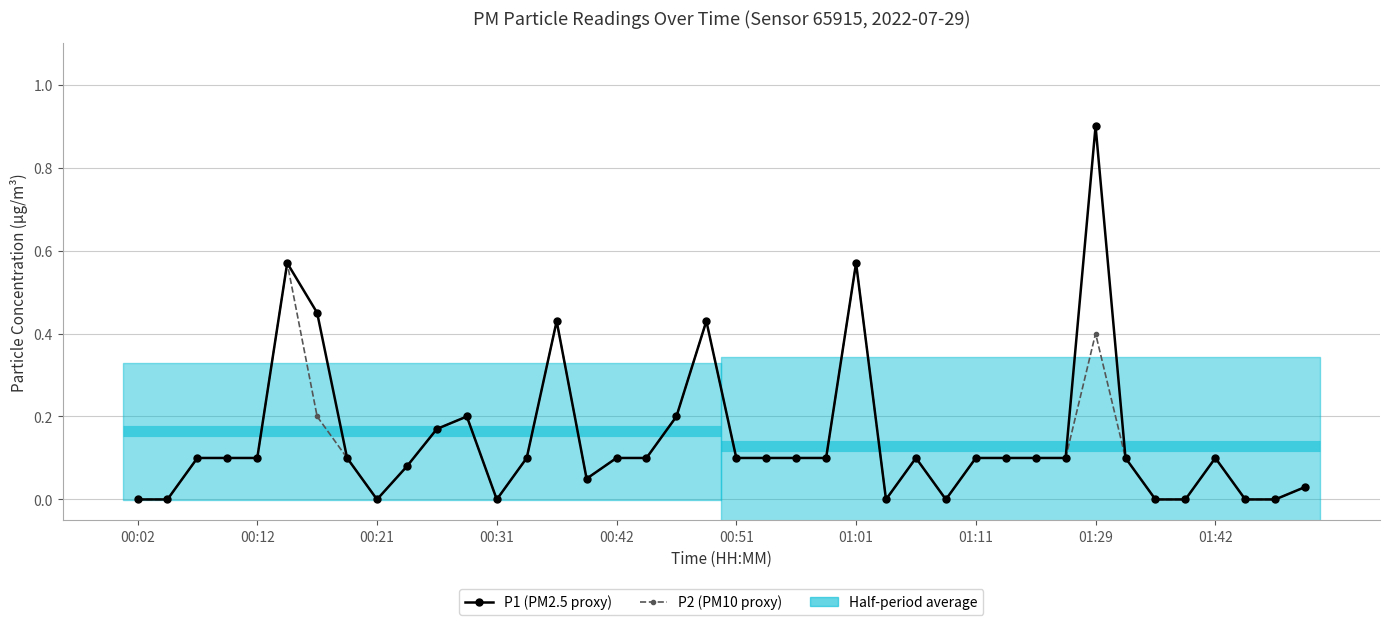

What is the highest value of the P2 (PM10 proxy) series?

0.6